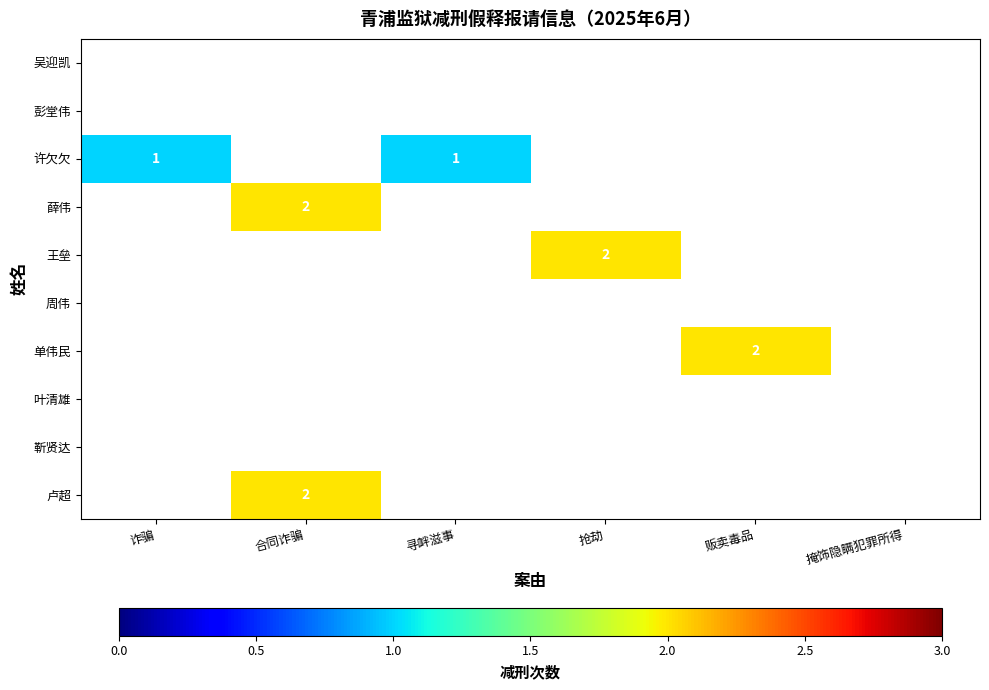

How many positive values does the 许欠欠 series have?

2